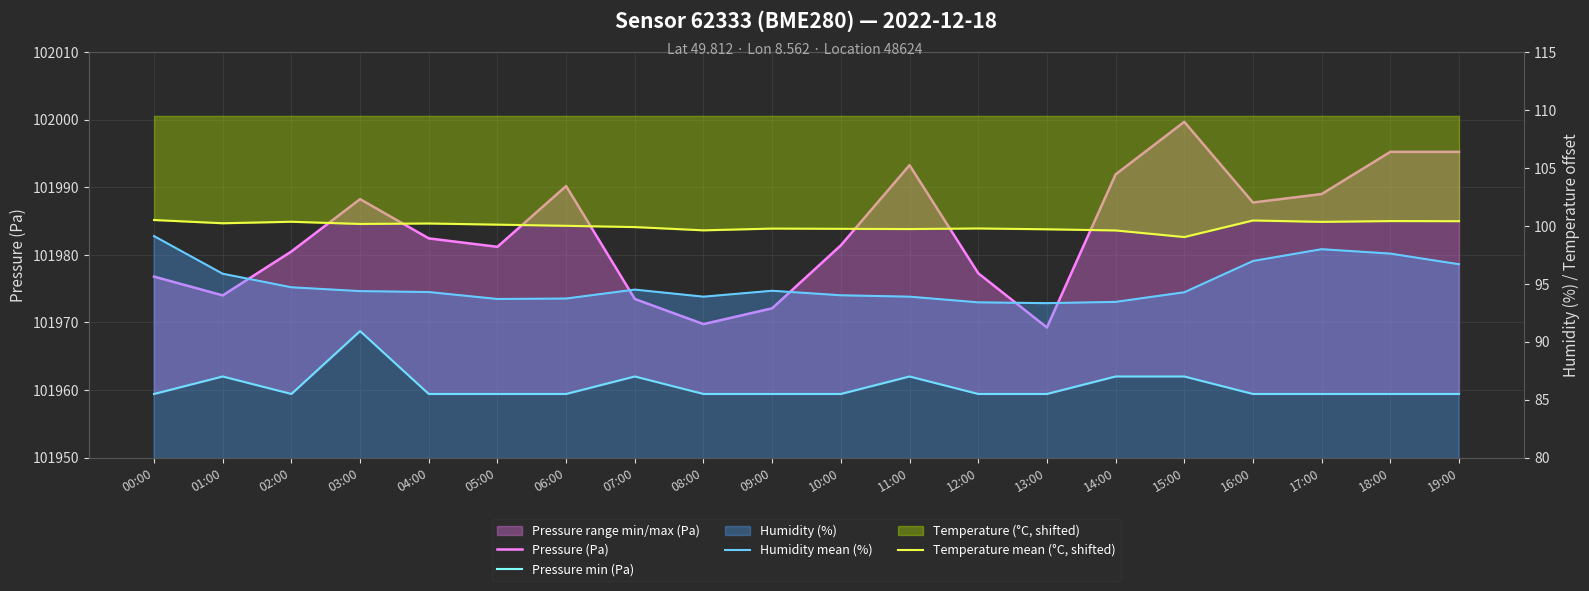

Between 12:00 and 17:00, which series saw the biggest shift?

Pressure (Pa)